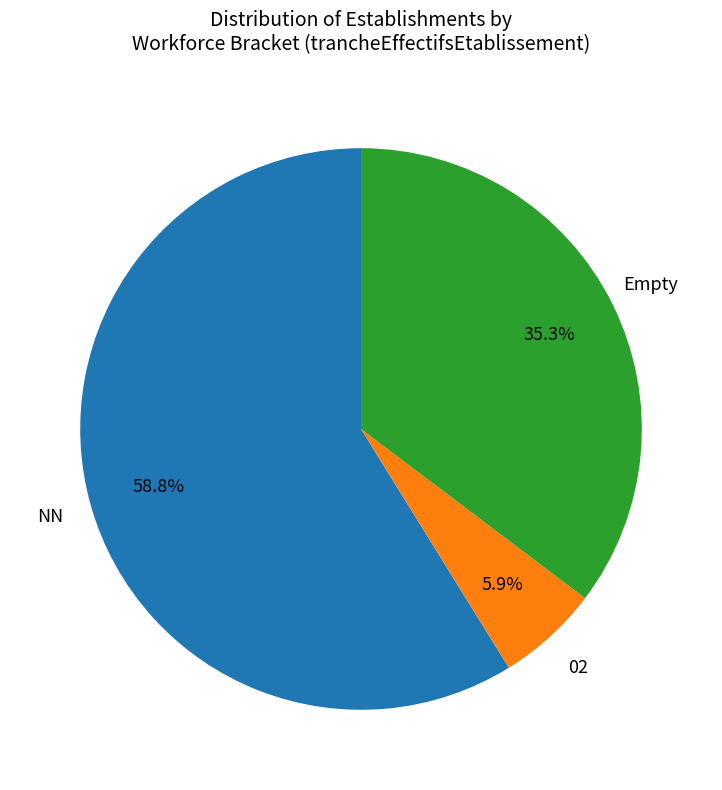

Does any single category account for the majority?

Yes